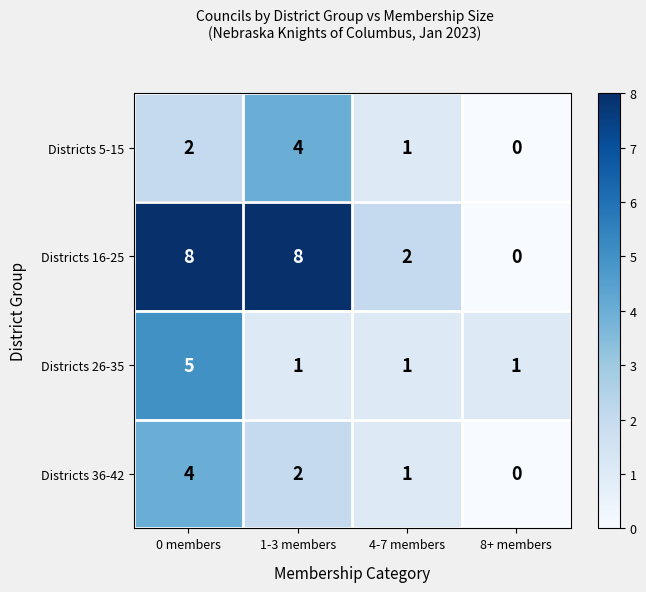

Reading left to right, extract all data points from this chart.

Districts 5-15: 2	4	1	0
Districts 16-25: 8	8	2	0
Districts 26-35: 5	1	1	1
Districts 36-42: 4	2	1	0